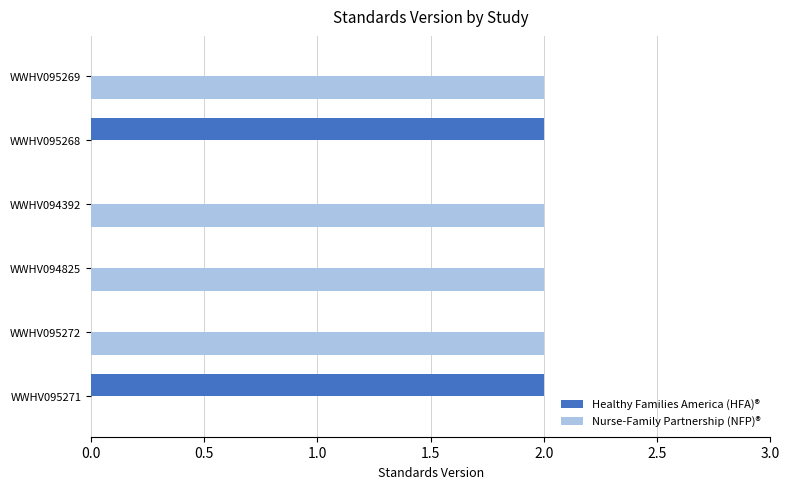

Which series has the largest total across all categories?

Nurse-Family Partnership (NFP)®